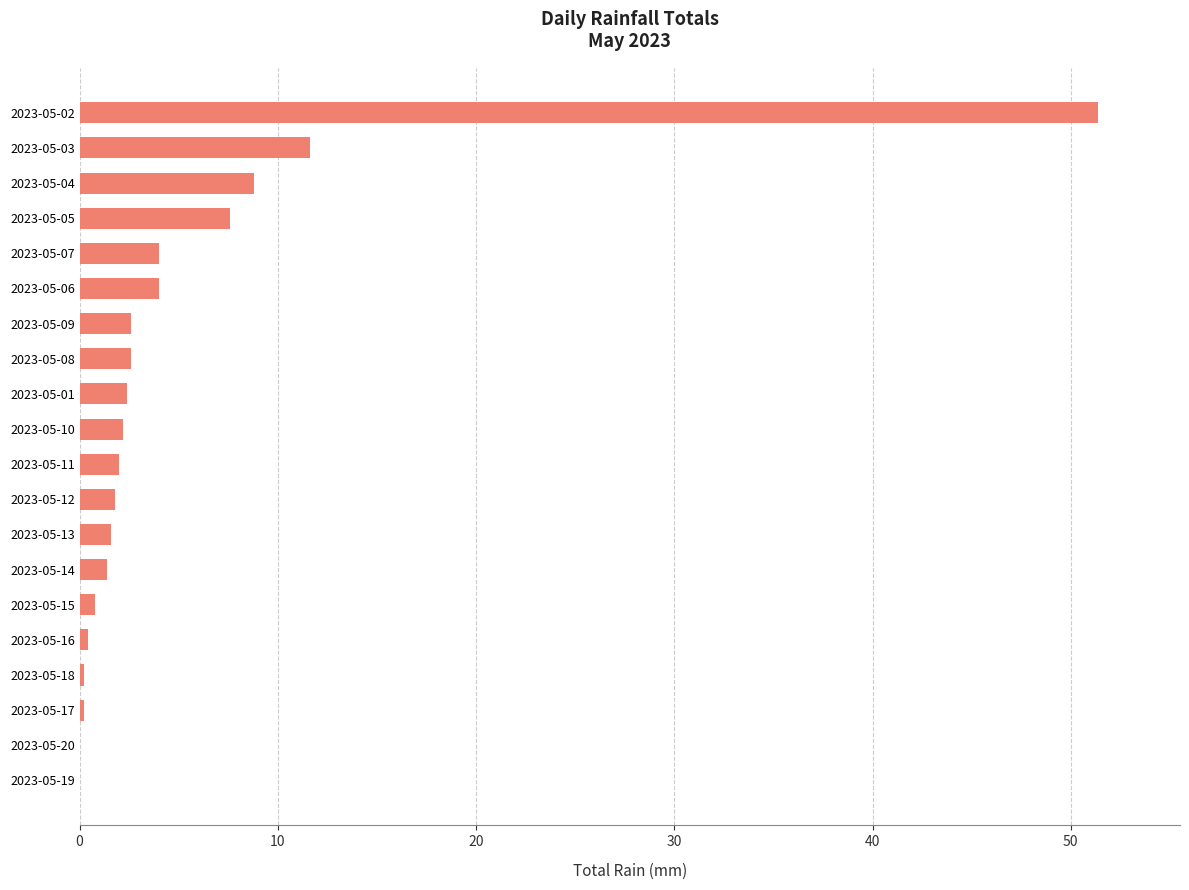

Approximately how many times larger is the value at 2023-05-04 compared to 2023-05-11?

4.4